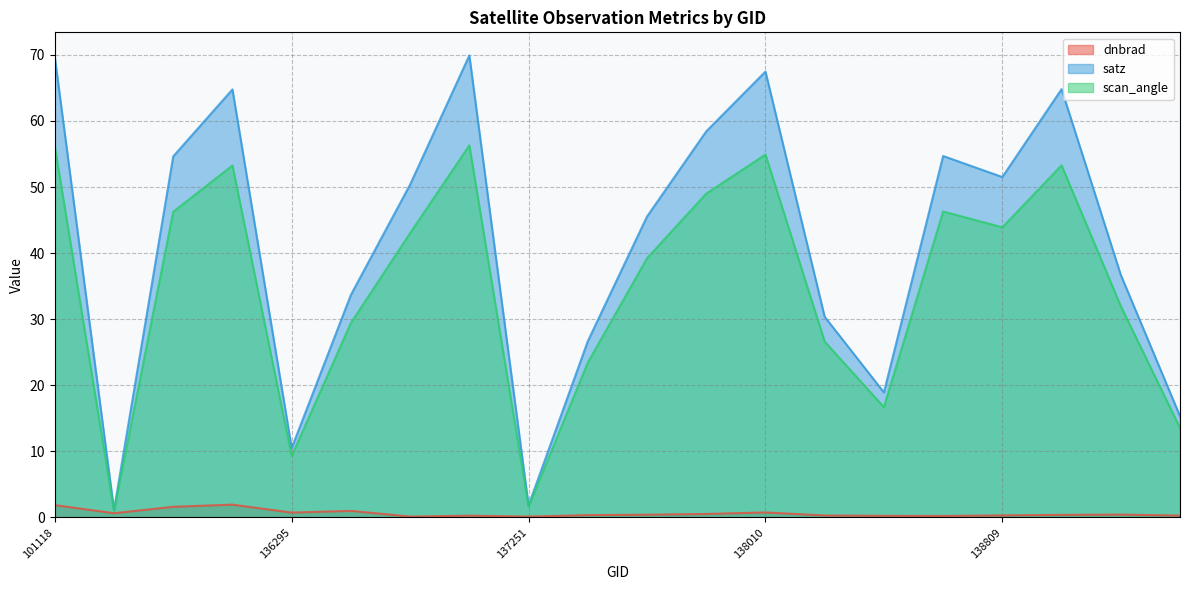

At which category does the chart reach its peak across all series?

137047